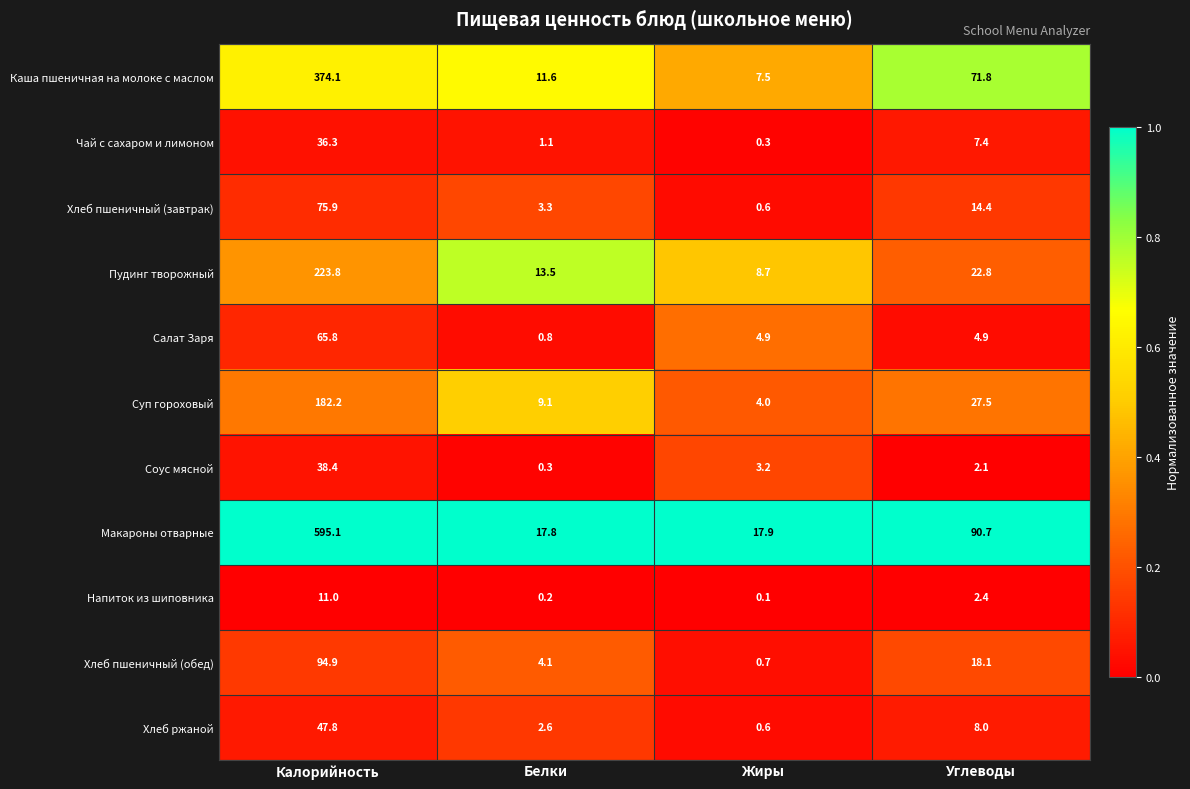

Rank the categories by Макароны отварные value from highest to lowest.

Калорийность, Углеводы, Жиры, Белки